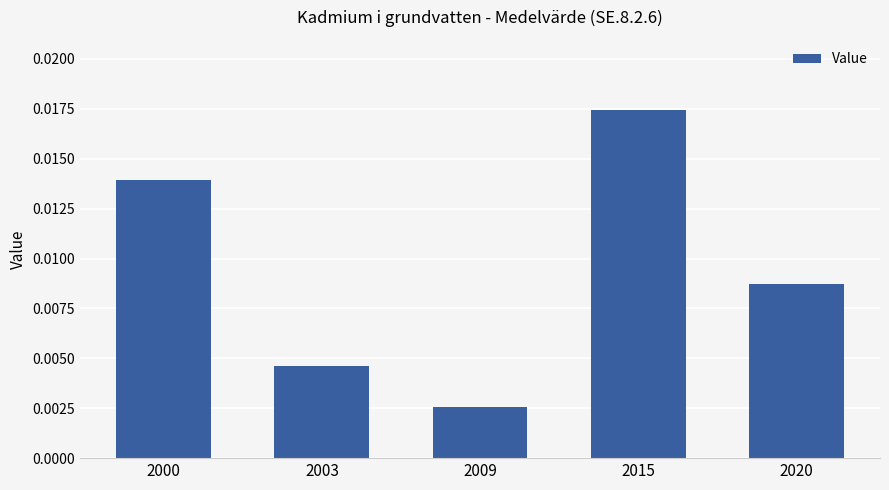

Rank the categories by value from highest to lowest.

2015, 2000, 2020, 2003, 2009